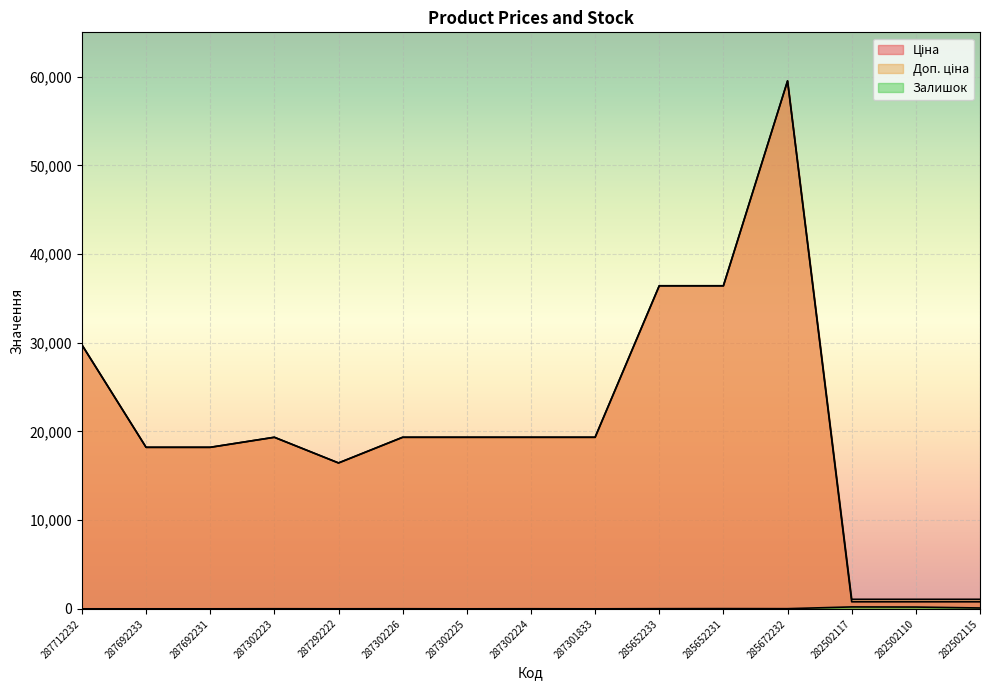

What is the label of the 2nd point from the right?

282502110